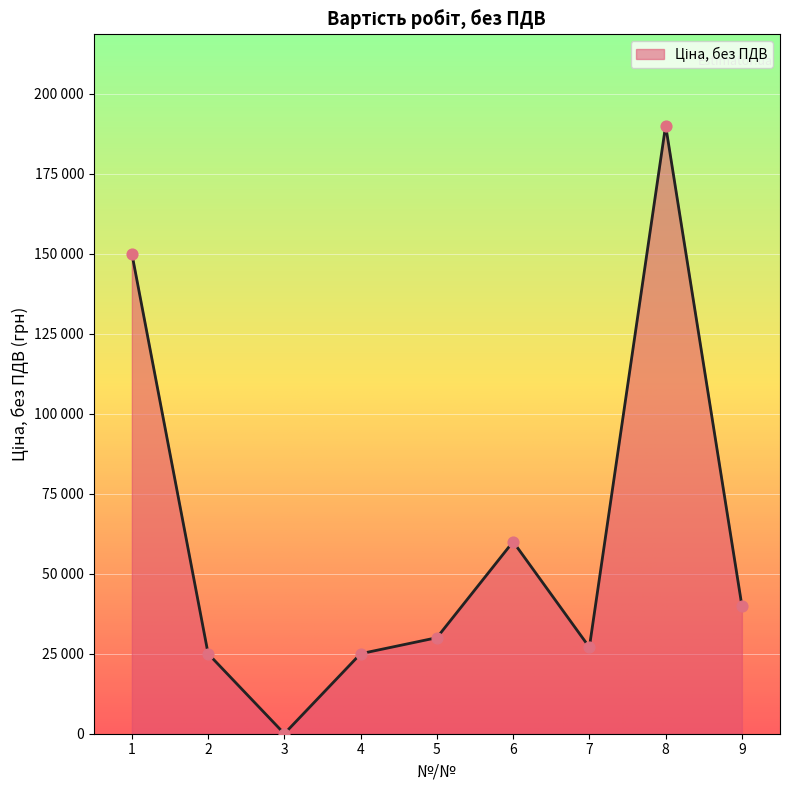

Does the chart have visible grid lines?

Yes